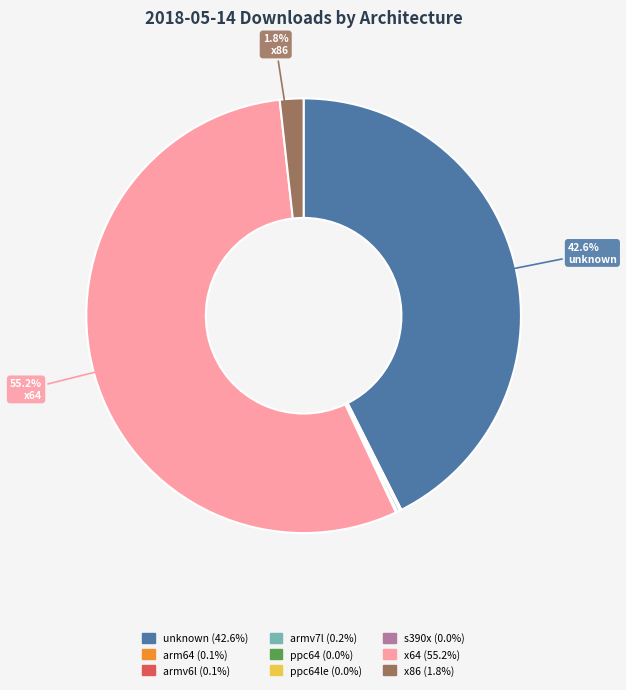

Does any single category account for the majority?

Yes